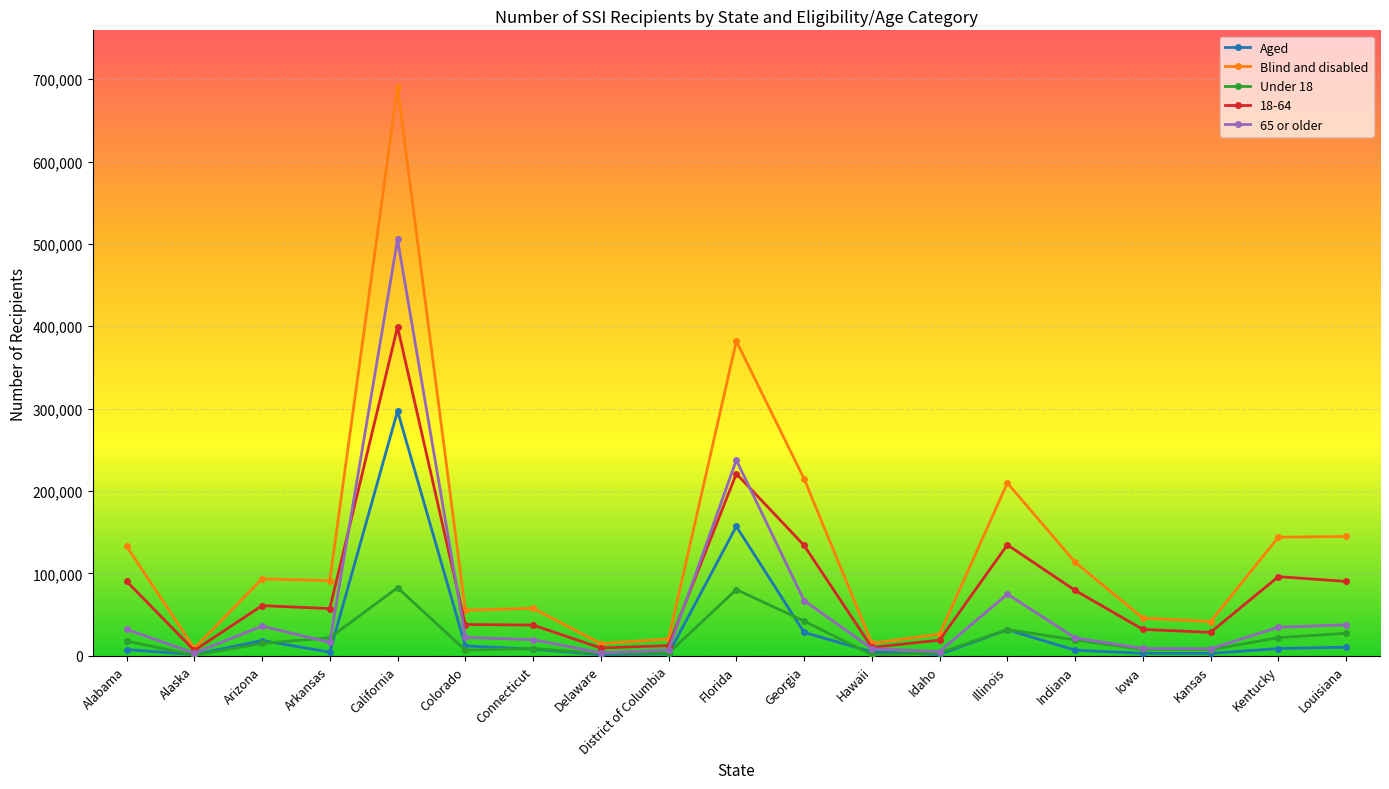

What is the minimum value shown in the chart?

798